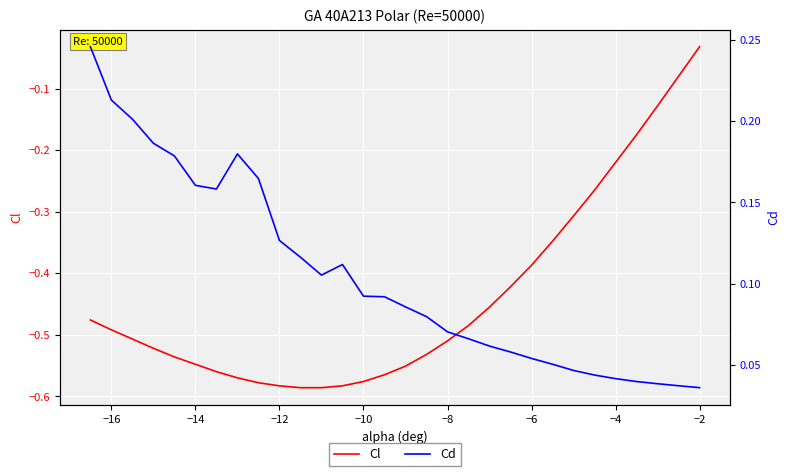

At which label is Cl closest to 0?

−2